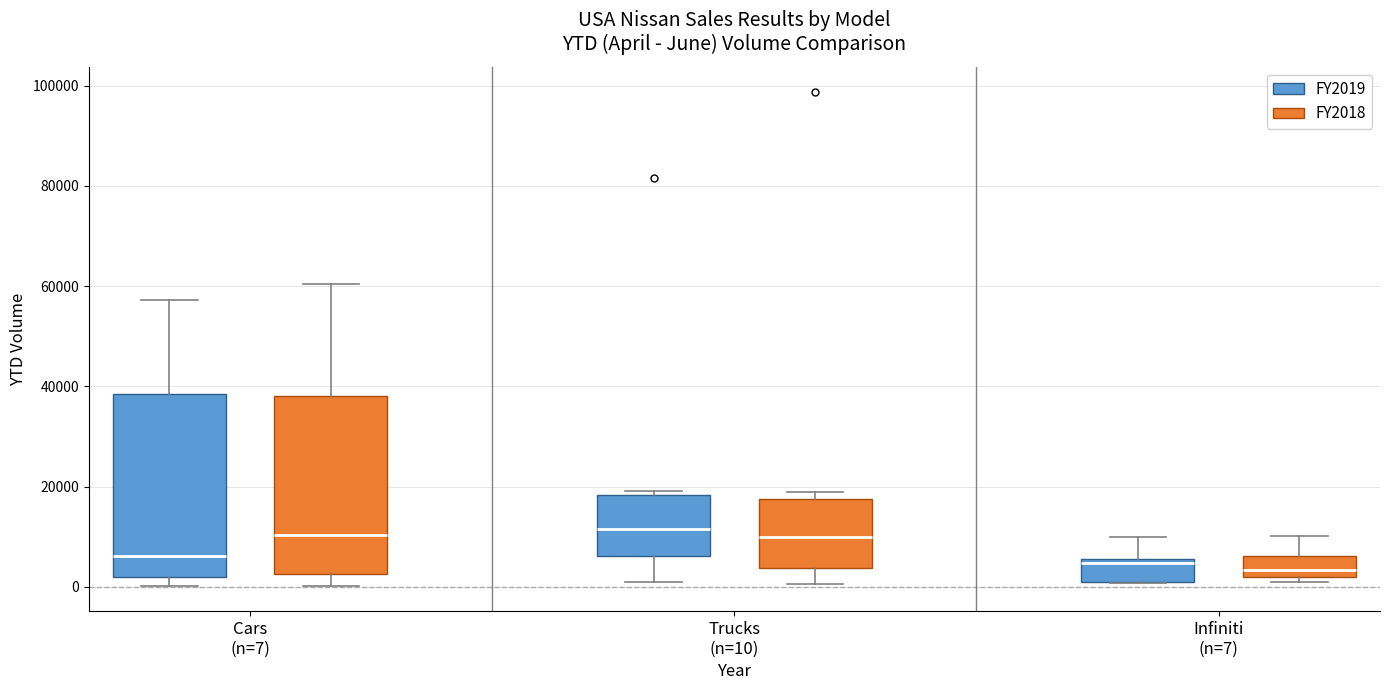

Where is the upper edge of the box for Trucks (n=10) (FY2019) on the y-axis? The values are not printed on the chart, so give them approximately, as read against the axis.

18000